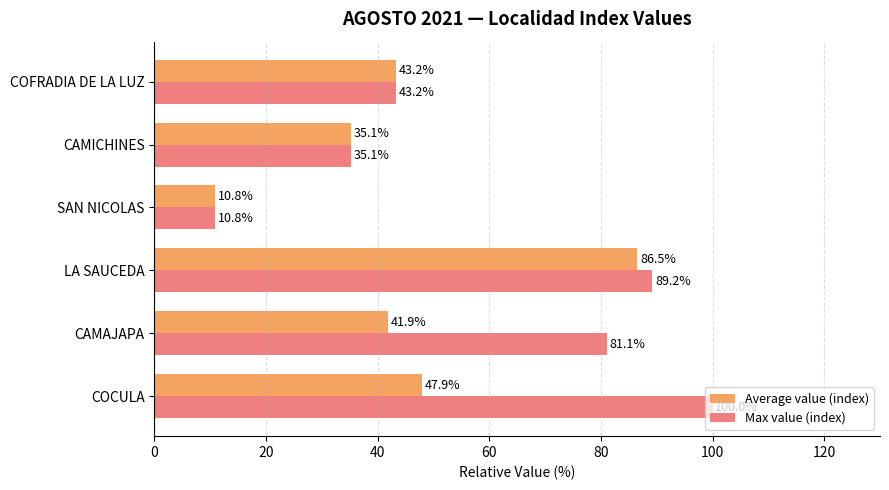

Which series has the largest total across all categories?

Max value (index)